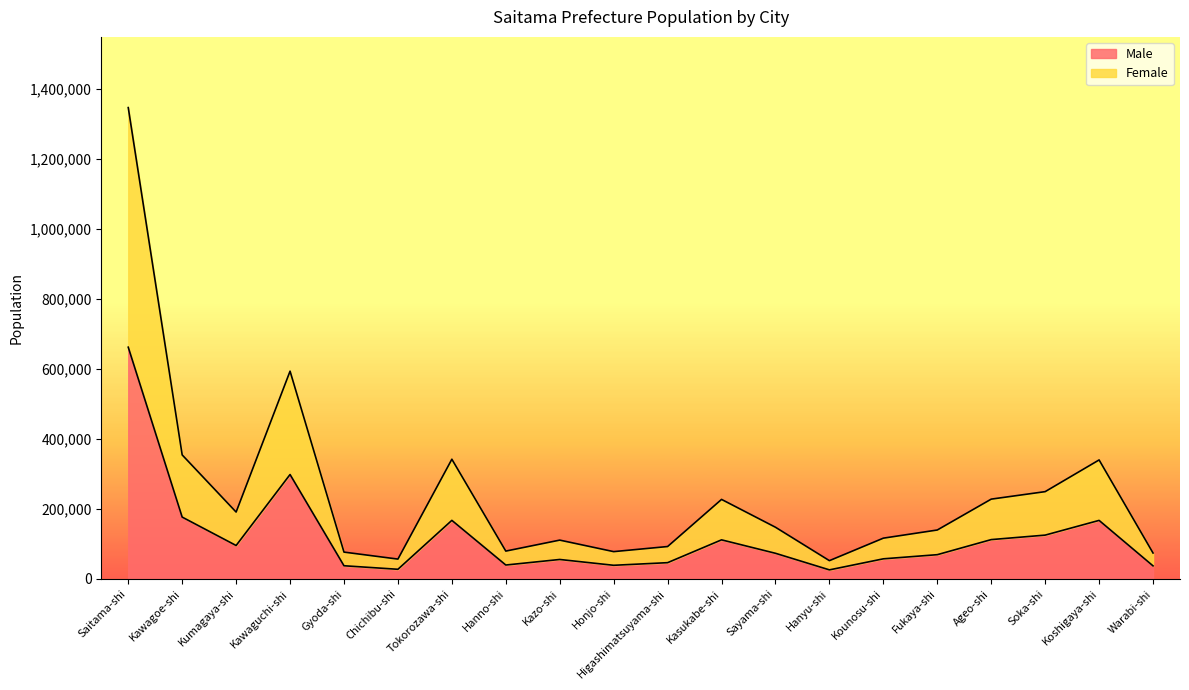

Rank the series by their maximum value, from lowest to highest.

Male, Female